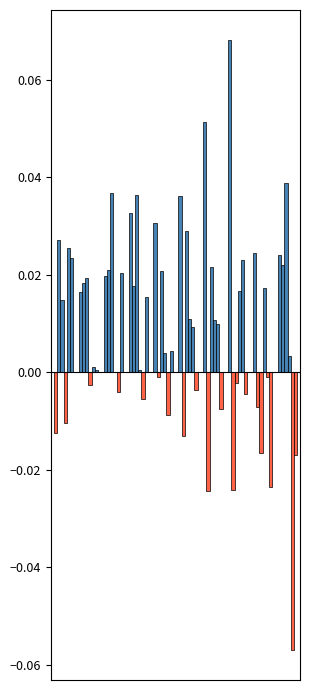

The value of Feb at pct25 is 0.0. True or false?

False